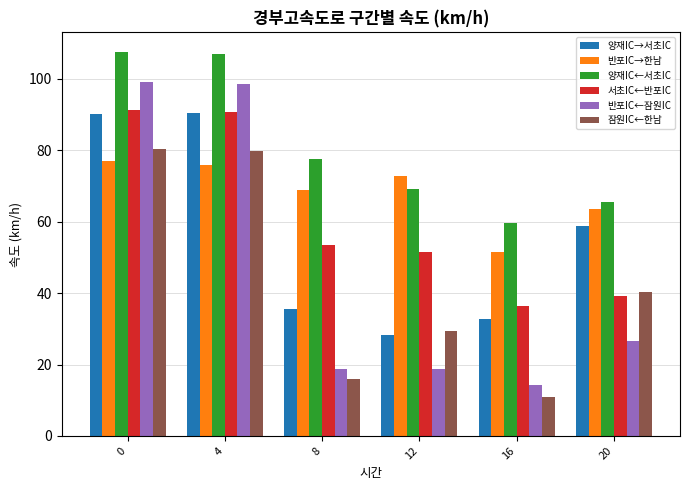

What is the highest value of the 잠원IC←한남 series?

80.5